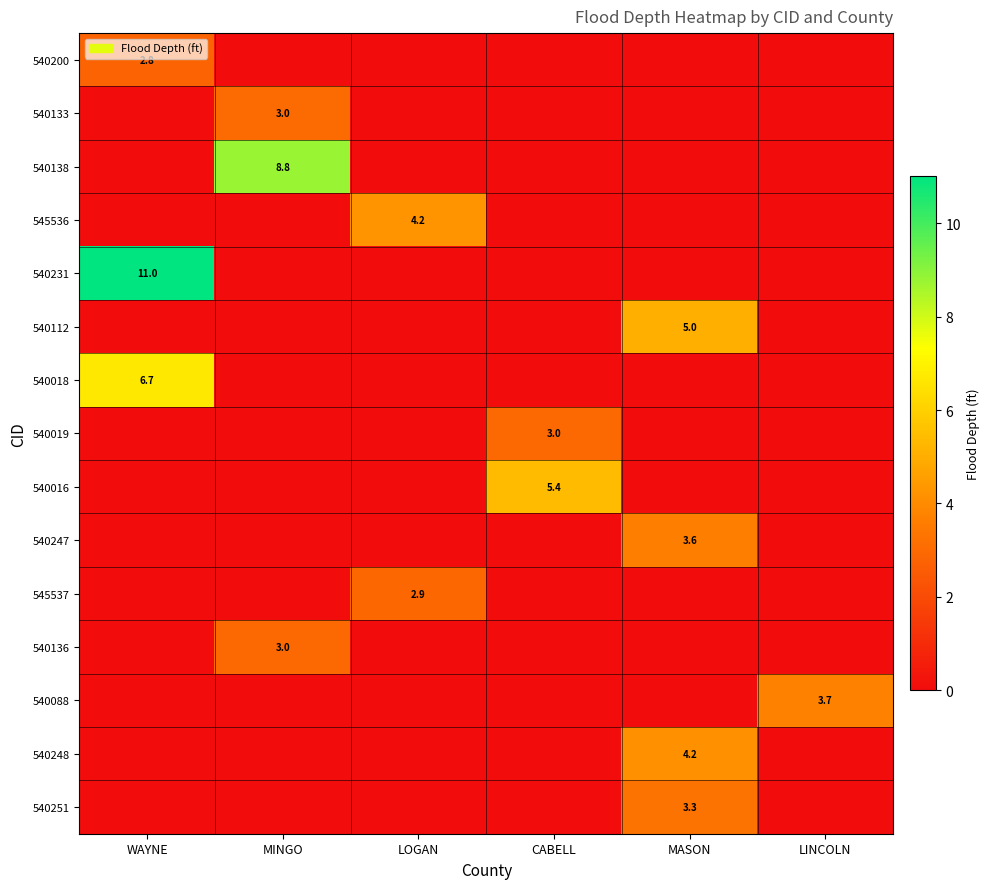

The value of 540018 at WAYNE is 6.7. True or false?

True